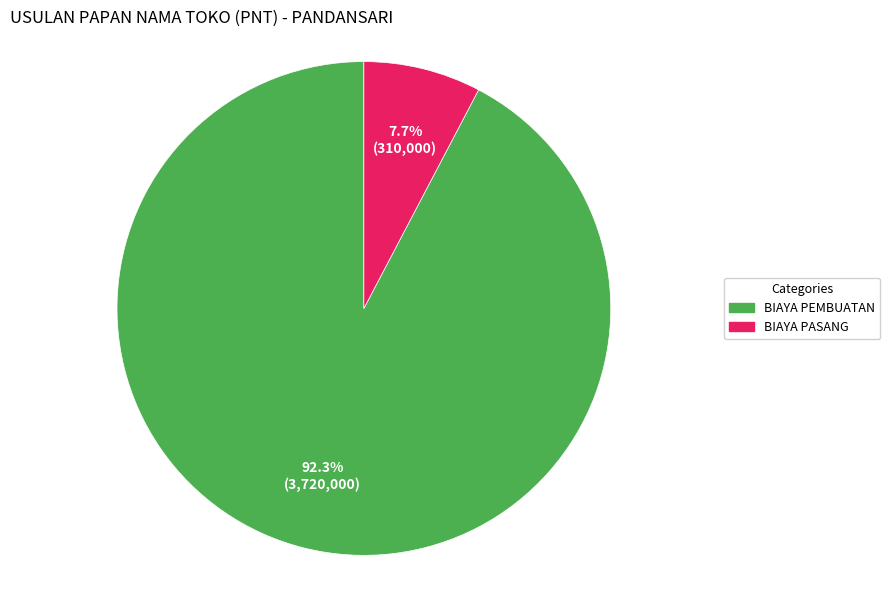

Between BIAYA PEMBUATAN and BIAYA PASANG, which is larger?

BIAYA PEMBUATAN